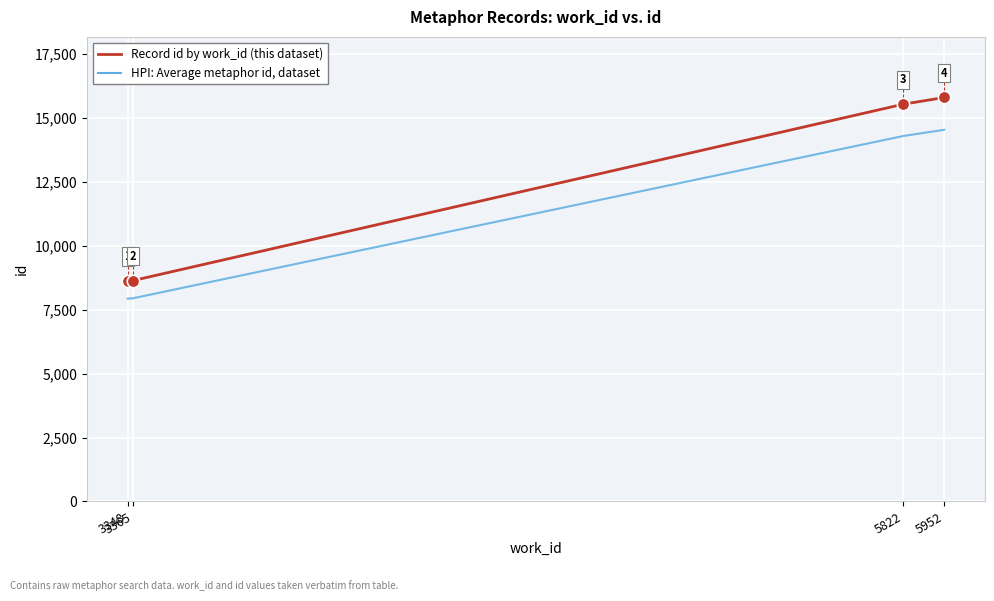

What is the ratio of the value at 5822 to the value at 3365?

1.8